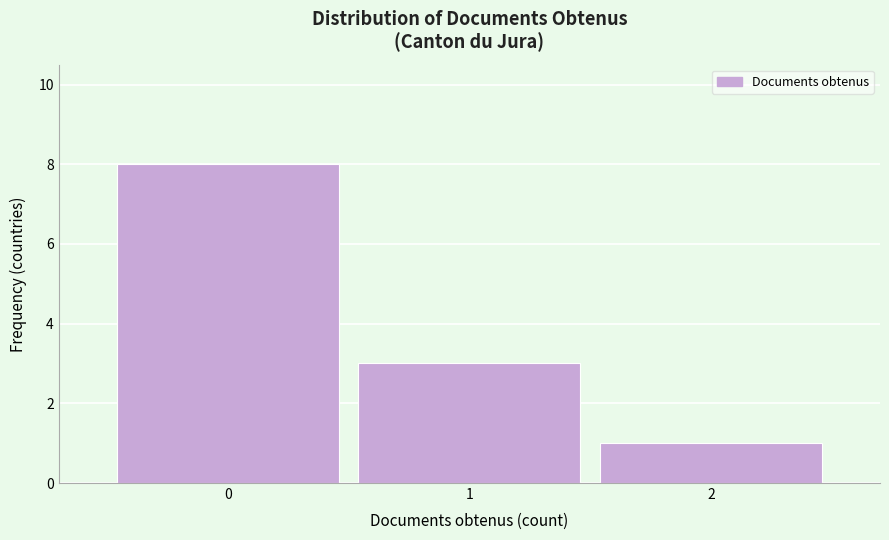

Reading left to right, transcribe this chart: for each bar, give the range it covers on the x-axis and its height. The values are not printed on the chart, so give them approximately, as read against the axis.

-0.5 to 0.5: 8
0.5 to 1.5: 3
1.5 to 2.5: 1